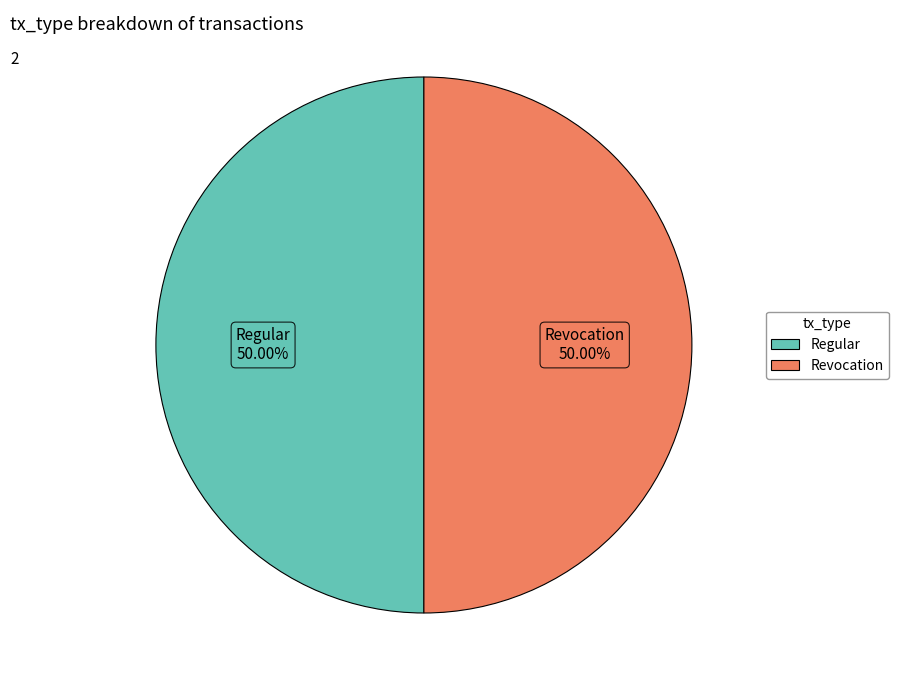

What is the ratio of the value at Regular to the value at Revocation?

1.0